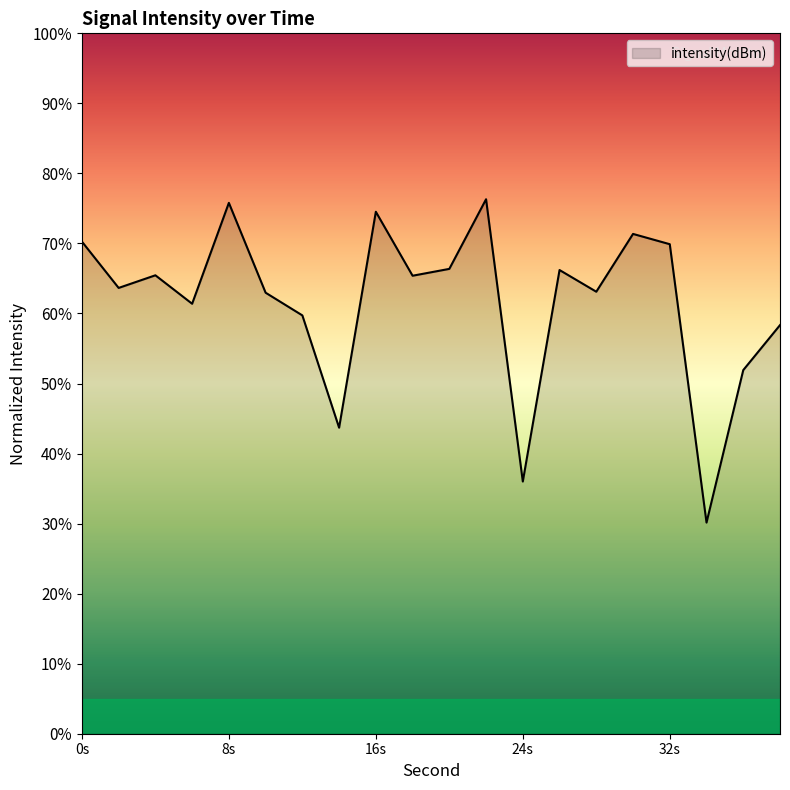

What is the sum of all values?

1232.5